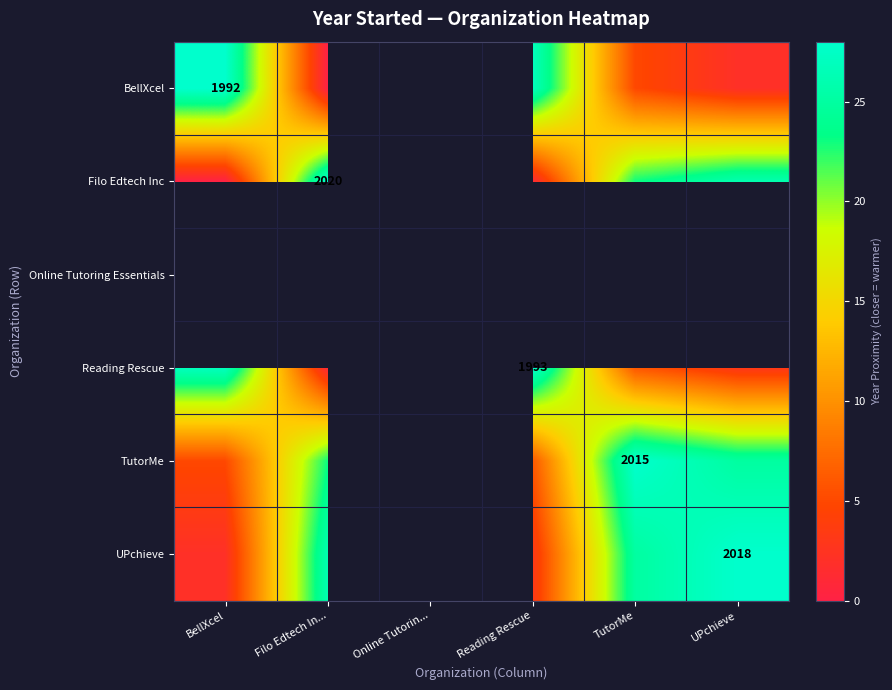

Rank the series by their average value, from highest to lowest.

BellXcel, Filo Edtech Inc, Online Tutoring Essentials, Reading Rescue, TutorMe, UPchieve